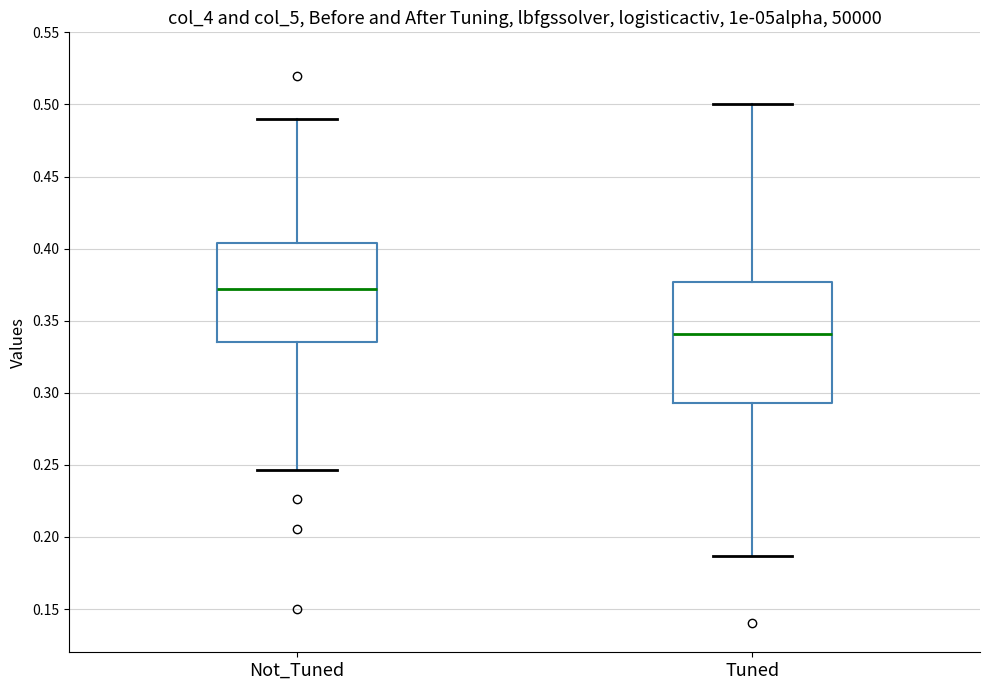

Reading left to right, transcribe this box plot: for each box, give where its median line is, the range the box spans, and where its two whiskers end, as read against the y-axis. The values are not printed on the chart, so give them approximately, as read against the axis.

Not_Tuned: median 0.370, box 0.335 to 0.405, whiskers 0.245 to 0.490
Tuned: median 0.340, box 0.295 to 0.375, whiskers 0.185 to 0.500